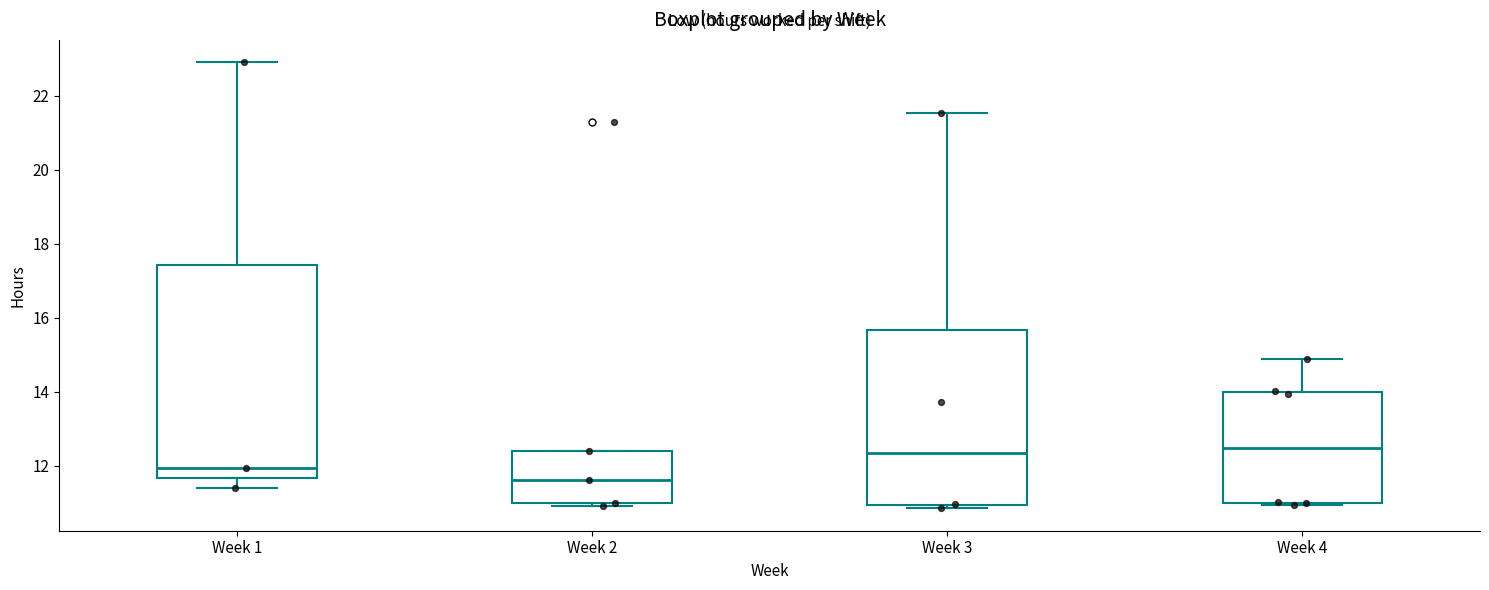

Where does the median line of the box for Week 1 sit on the y-axis? The values are not printed on the chart, so give them approximately, as read against the axis.

12.0